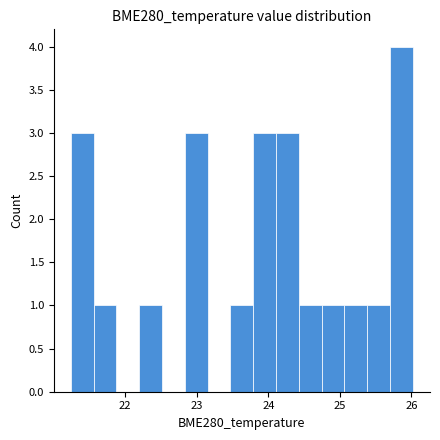

Around what value on the x-axis is the tallest bar? Give the approximate position of its centre, as read against the axis.

25.9